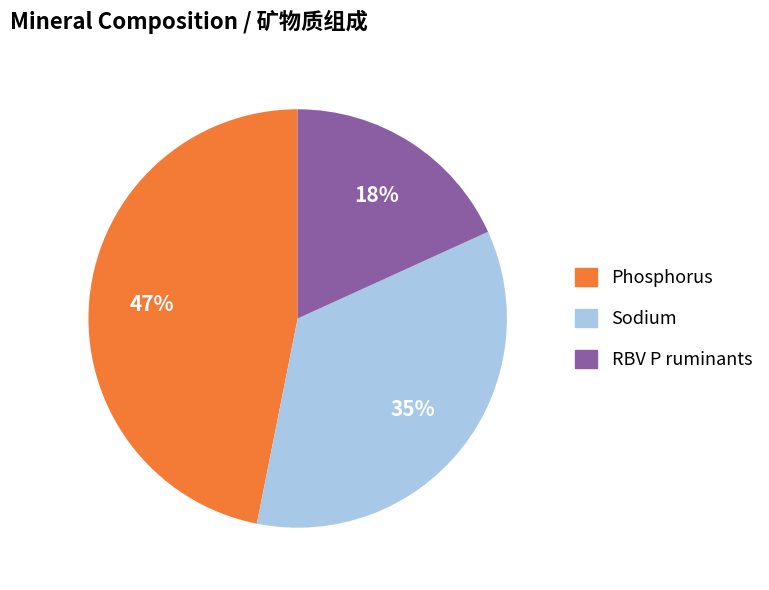

What is the smallest slice in the pie chart?

RBV P ruminants